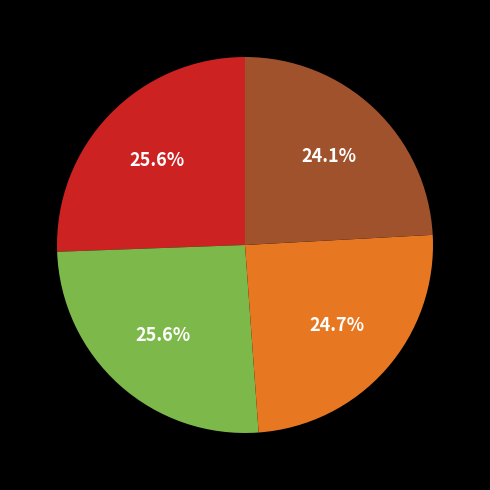

Is there a majority slice in this chart?

No